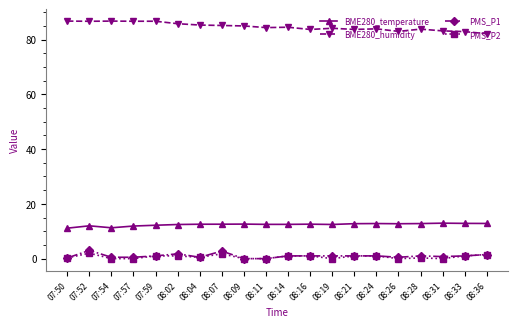

What is the lowest value of the BME280_temperature series?

11.1